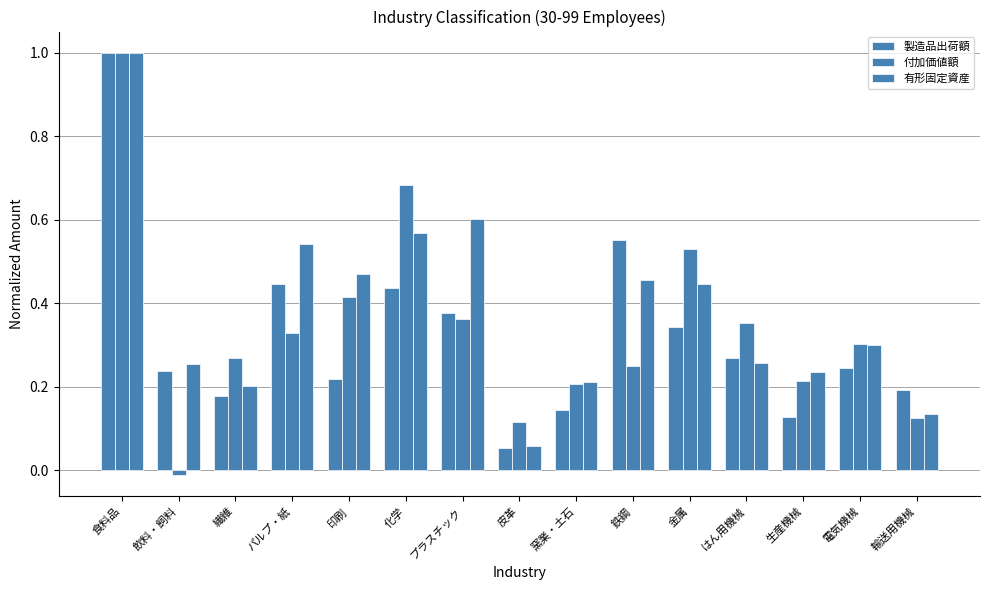

How many values in the 付加価値額 series are below 0?

1